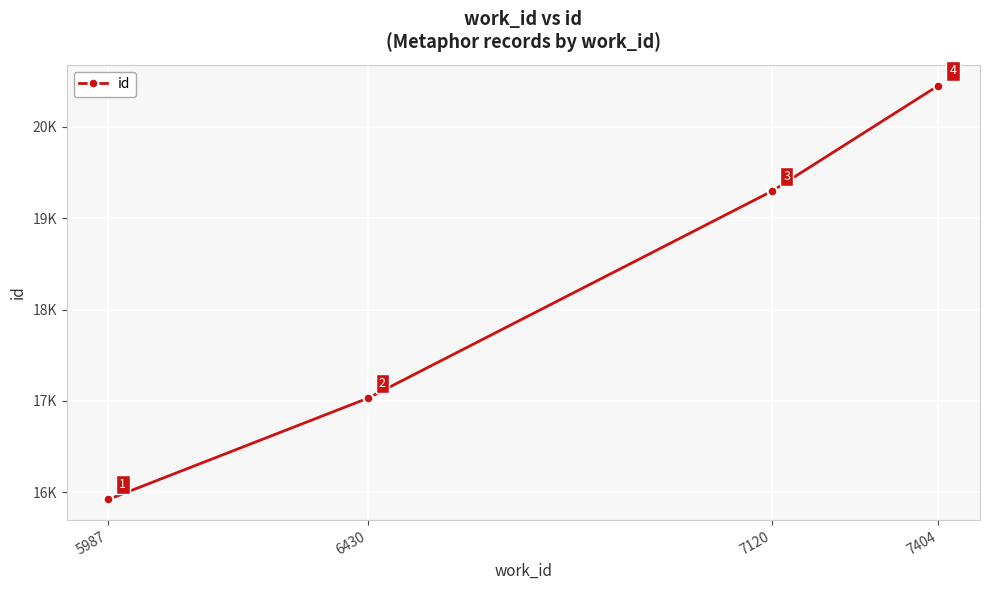

What is the minimum value shown in the chart?

15922